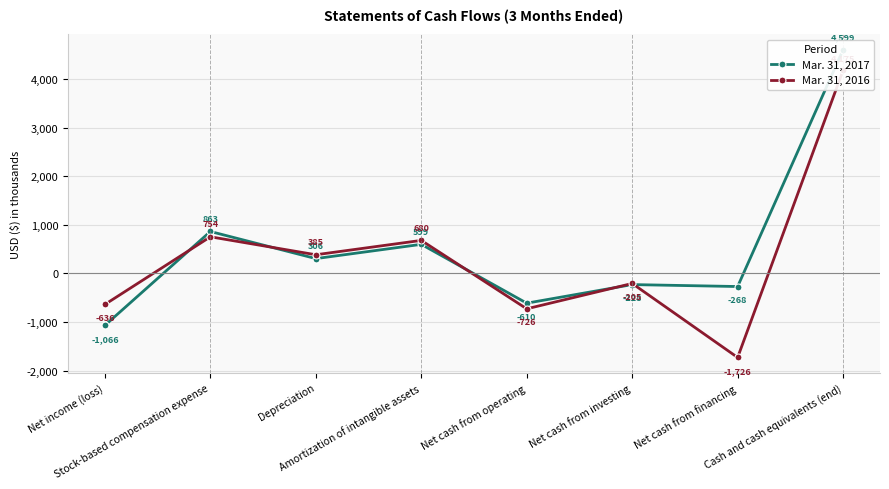

How many positive values does the Mar. 31, 2016 series have?

4